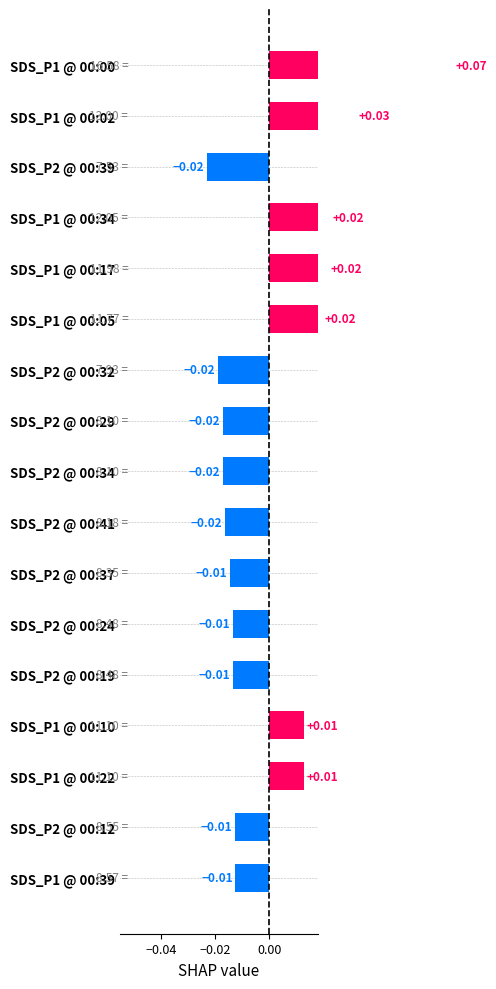

Does the chart contain any negative values?

Yes